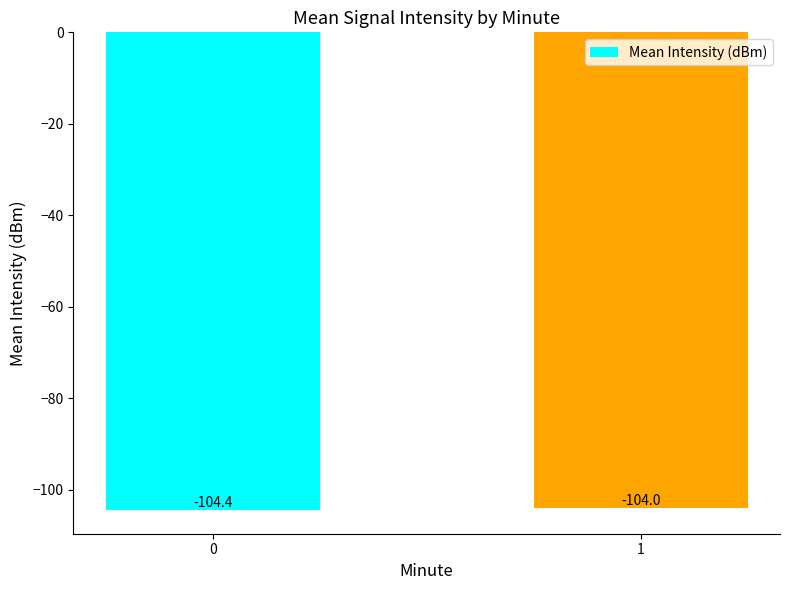

Between 1 and 0, which is larger?

1